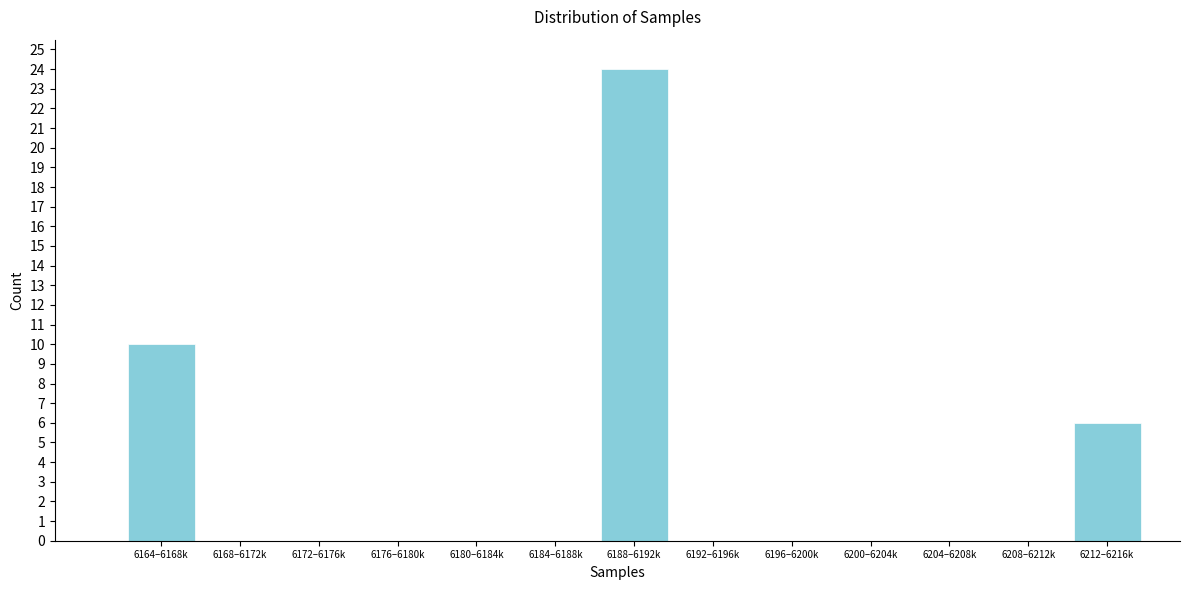

Reading left to right, extract all data points from this chart.

6164–6168k=10	6168–6172k=0	6172–6176k=0	6176–6180k=0	6180–6184k=0	6184–6188k=0	6188–6192k=24	6192–6196k=0	6196–6200k=0	6200–6204k=0	6204–6208k=0	6208–6212k=0	6212–6216k=6